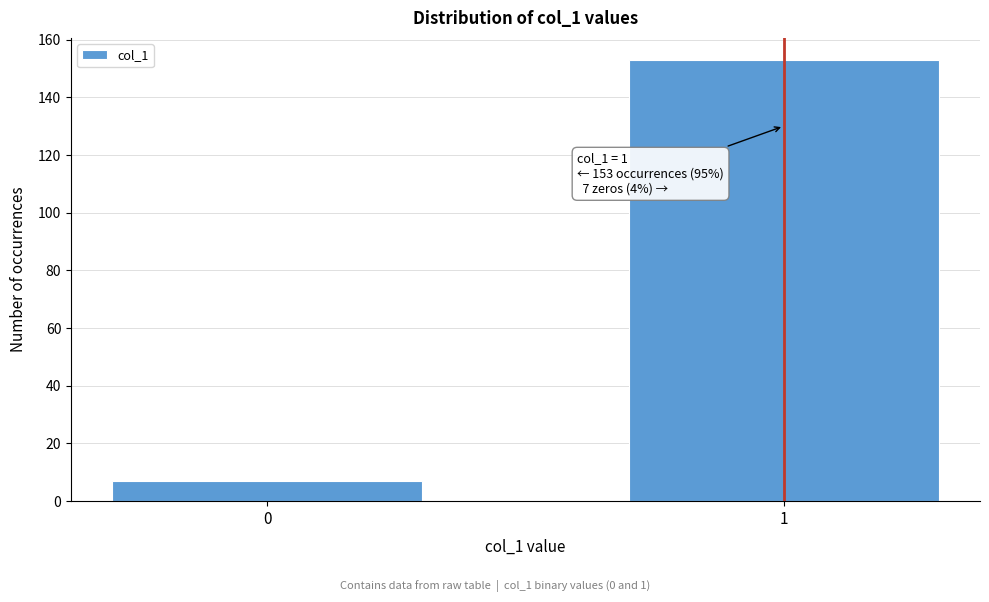

Reading left to right, extract all data points from this chart.

7	153